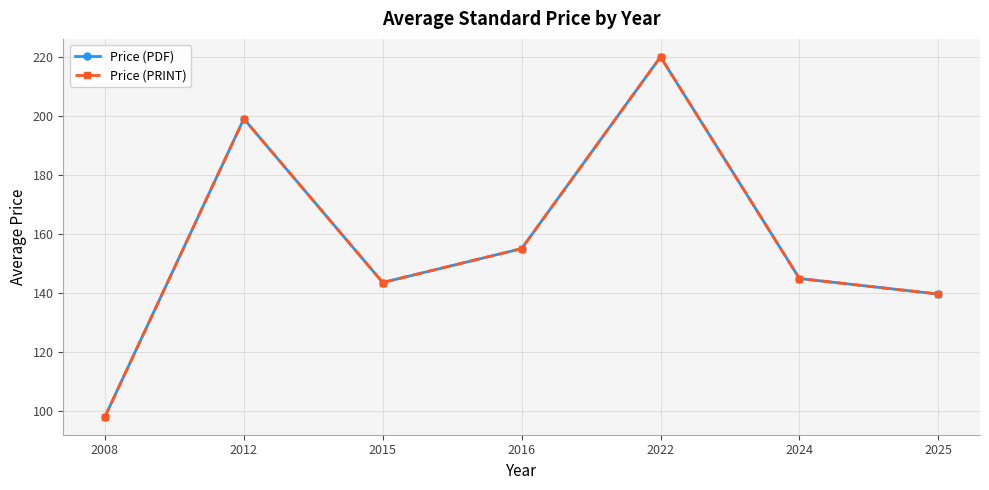

List the labels in order of Price (PRINT) value, smallest first.

2008, 2025, 2015, 2024, 2016, 2012, 2022